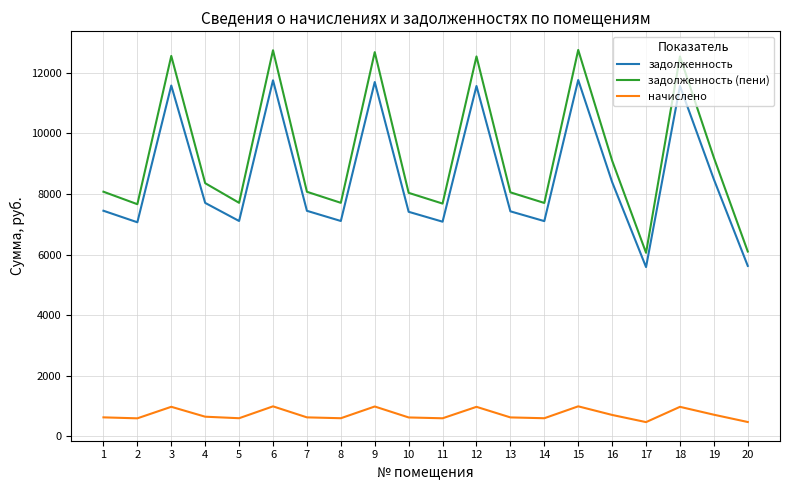

How many values in the задолженность (пени) series are below 8073?

10